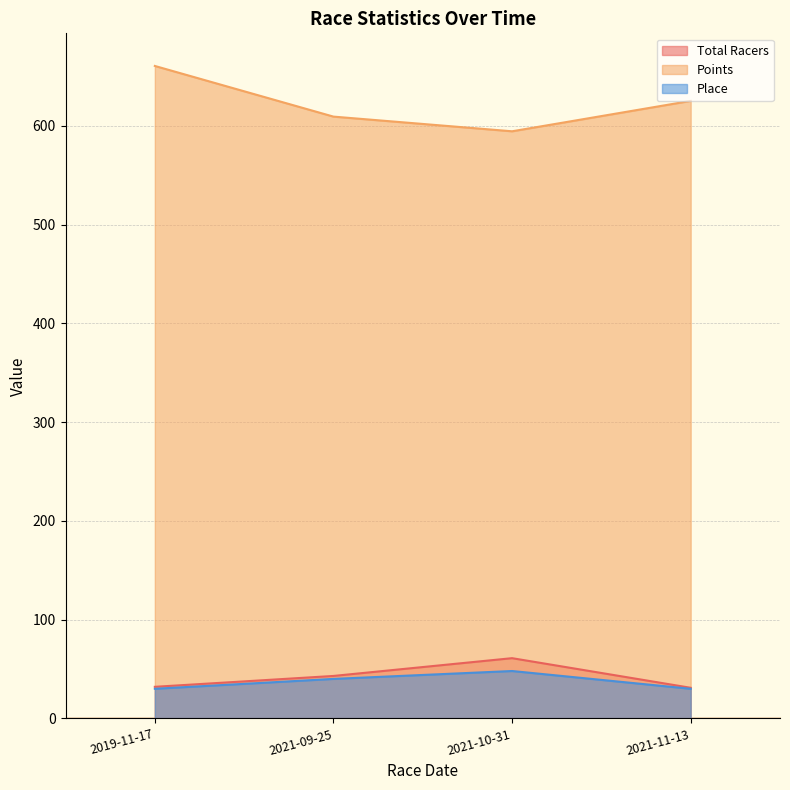

What is the maximum value for Points?

660.7